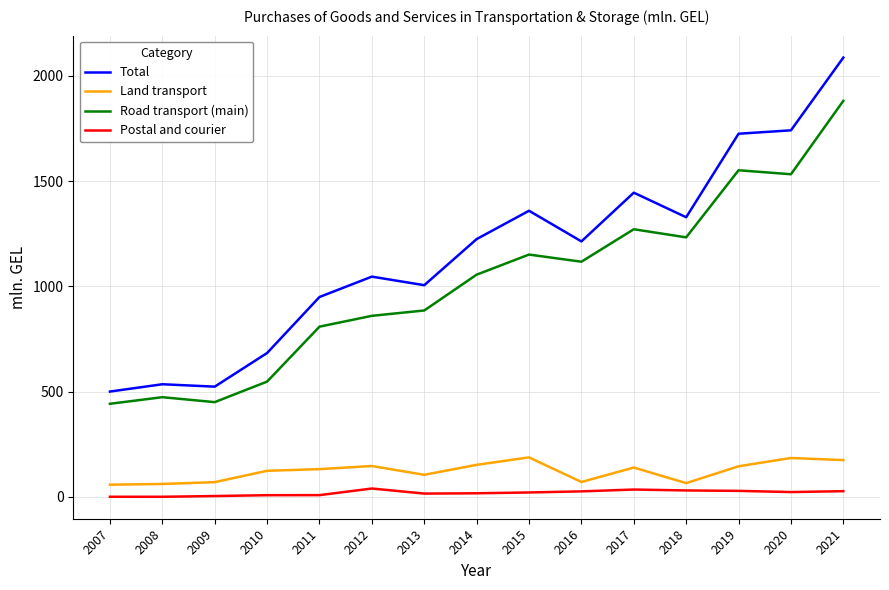

Which series changed the most between 2009 and 2019?

Total